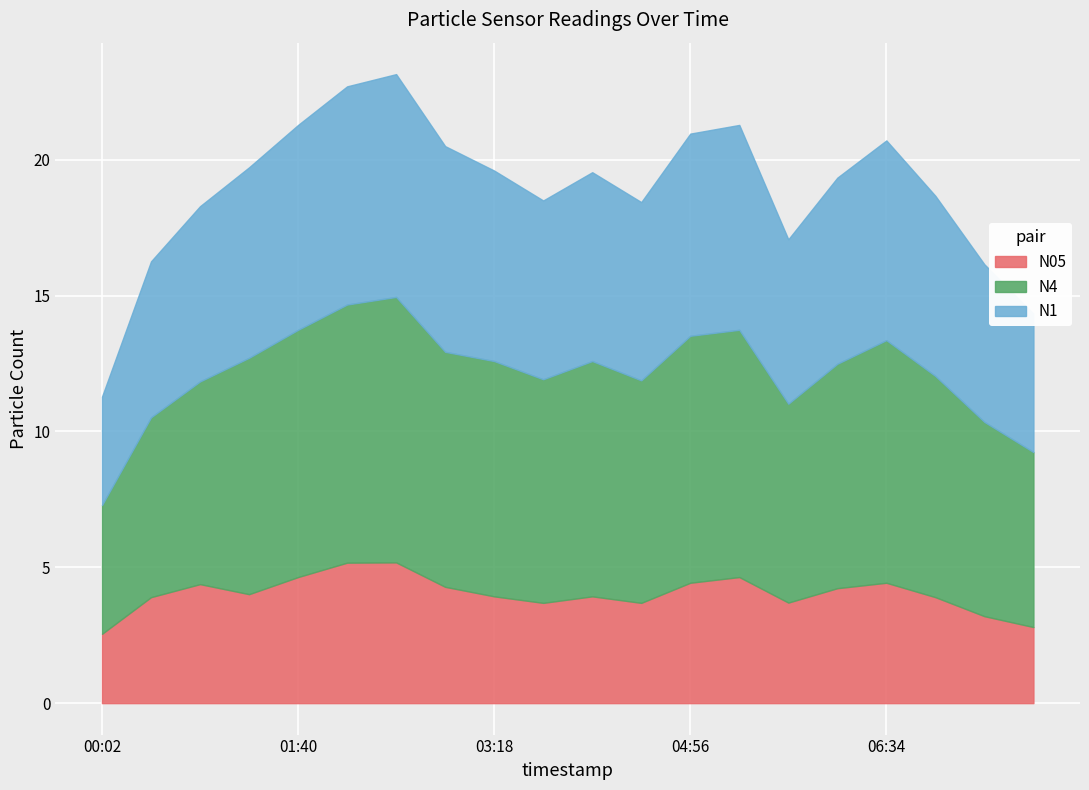

What is the label of the 9th point from the right?

04:31